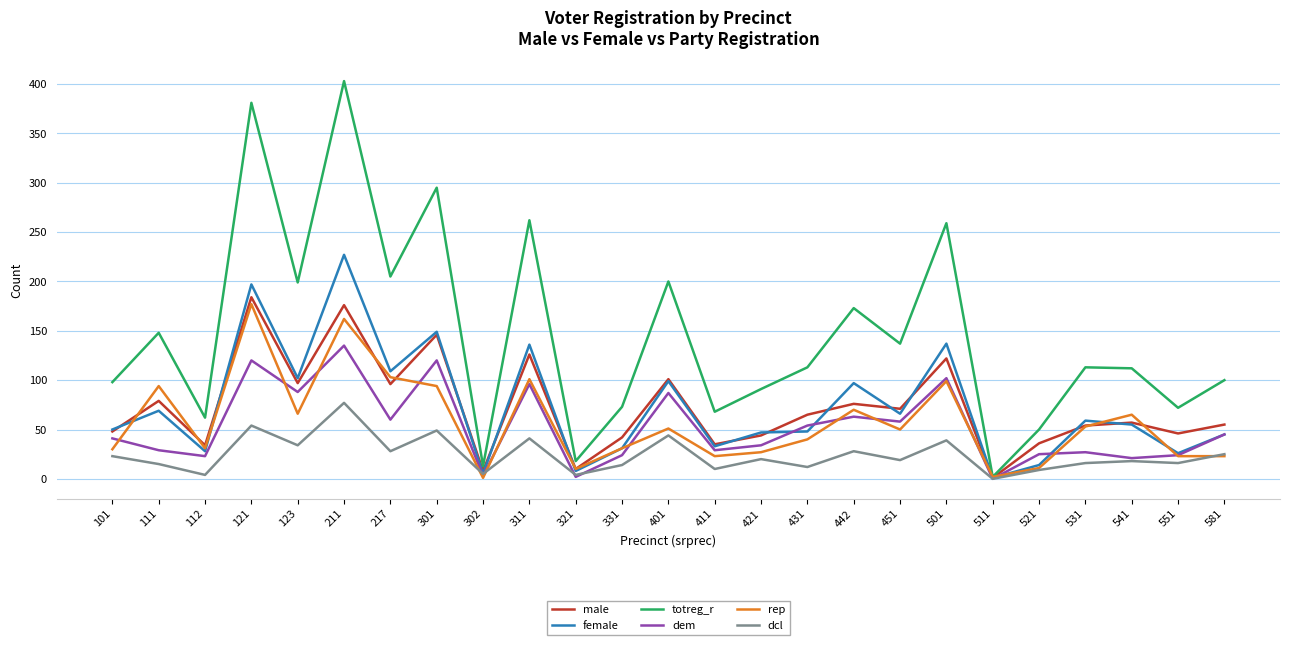

Which series changed the most between 211 and 501?

totreg_r